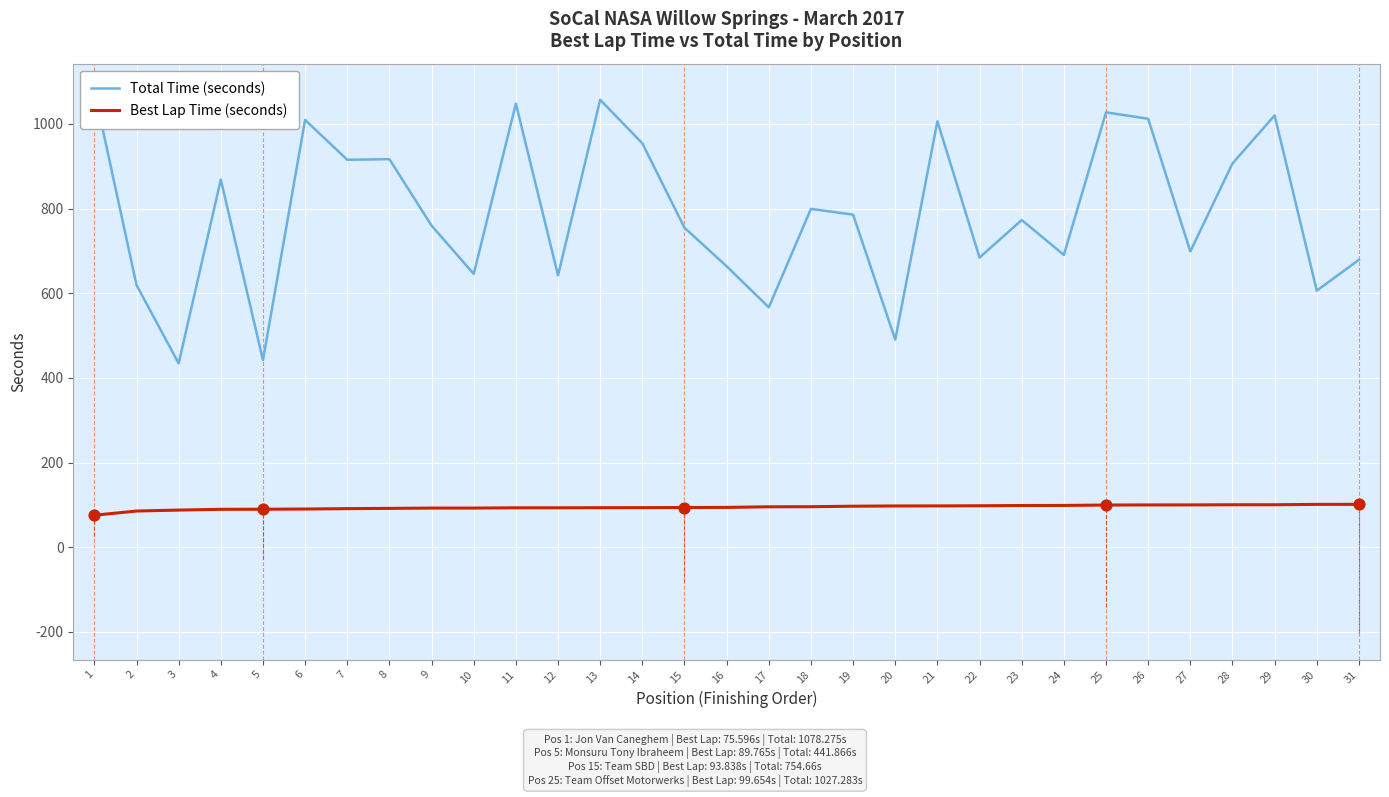

Which series has the largest Y range (max minus min)?

Total Time (seconds)